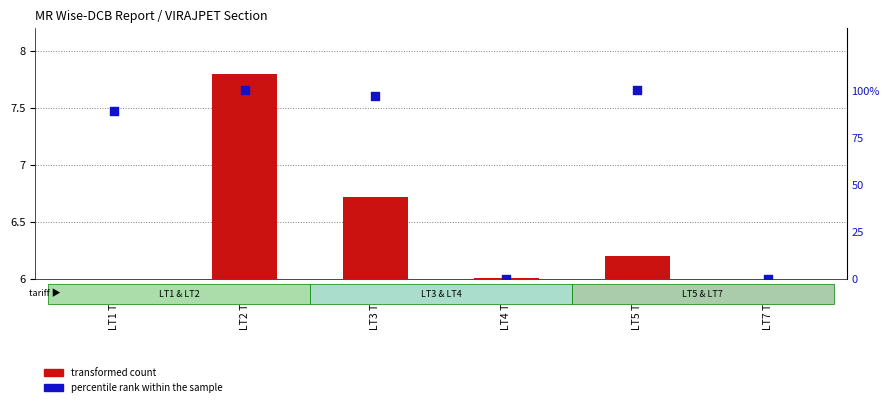

Is the value of transformed count at LT1 Total greater than the value of percentile rank within the sample at LT2 Total?

No